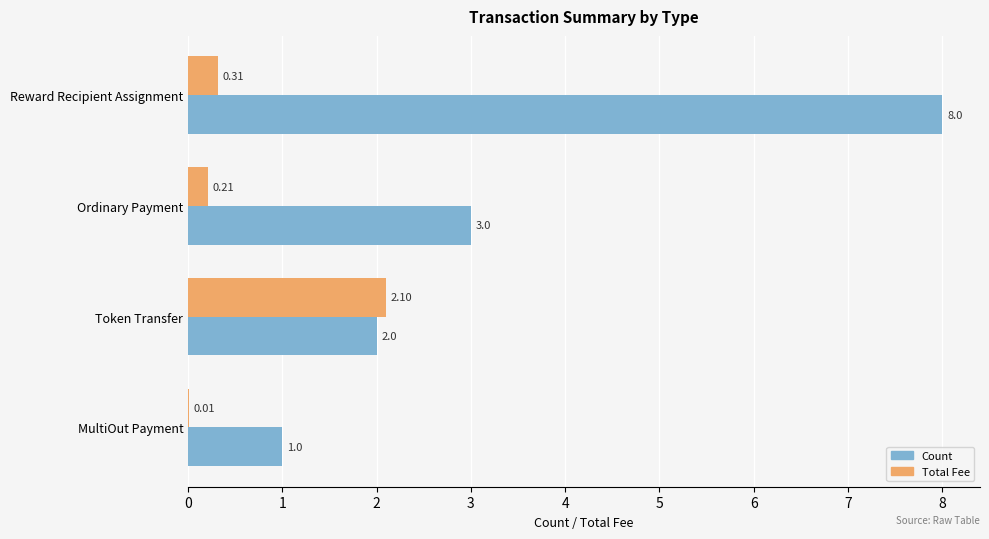

At which label is Total Fee closest to 1?

Reward Recipient Assignment